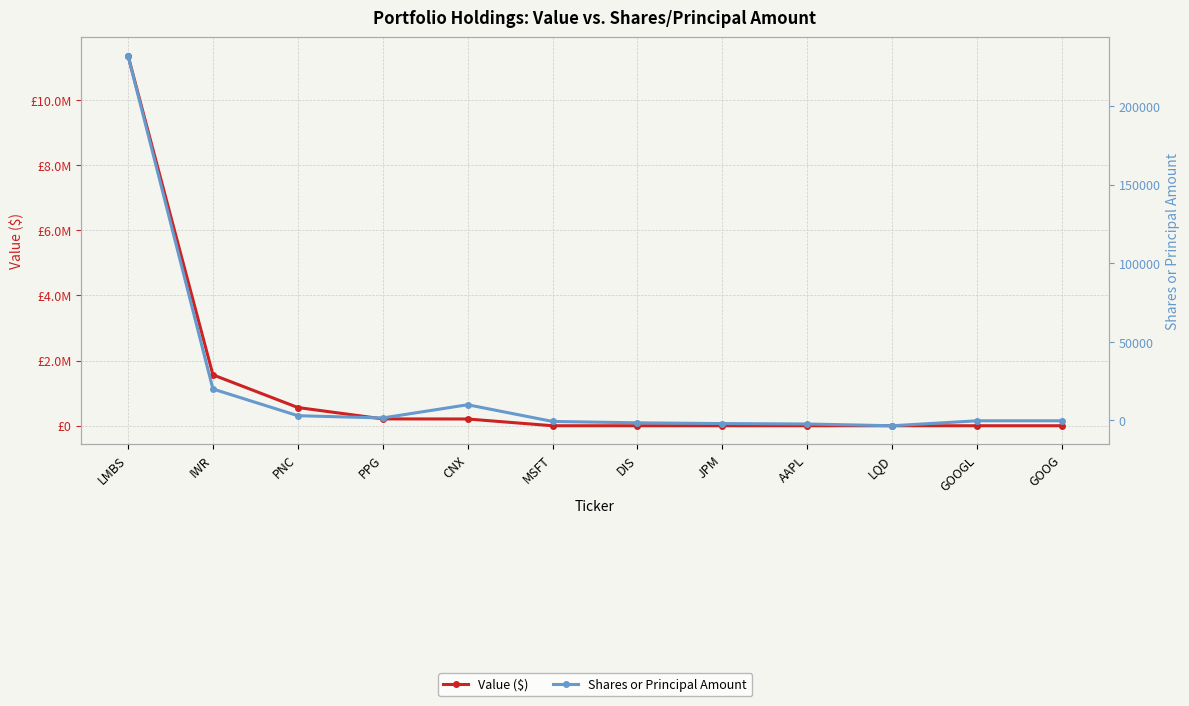

What value does the Value ($) series have at CNX, to the nearest 50?

207000